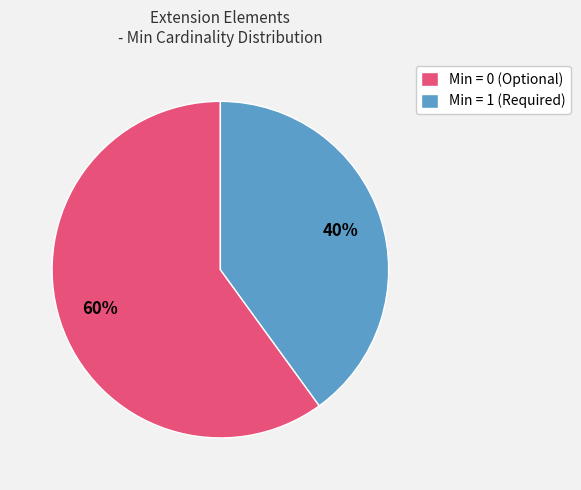

Between Min = 0 (Optional) and Min = 1 (Required), which is larger?

Min = 0 (Optional)